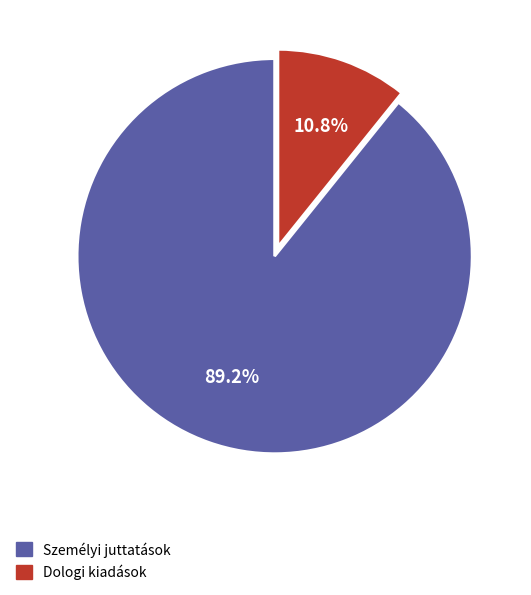

What is the largest slice in the pie chart?

Személyi juttatások